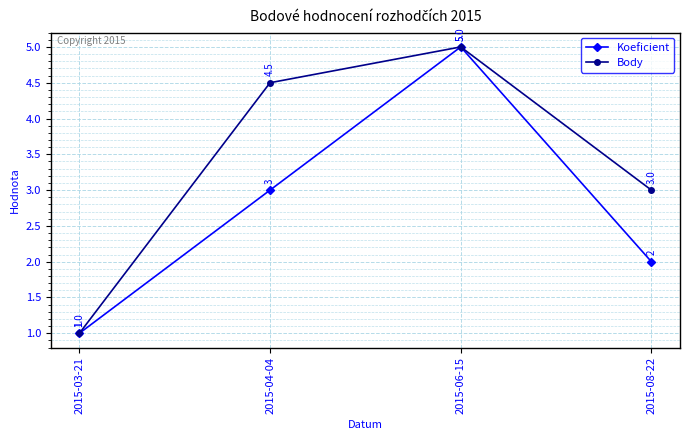

Reading left to right, what are all the values shown in this chart?

Koeficient: 1.0	3.0	5.0	2.0
Body: 1.0	4.5	5.0	3.0